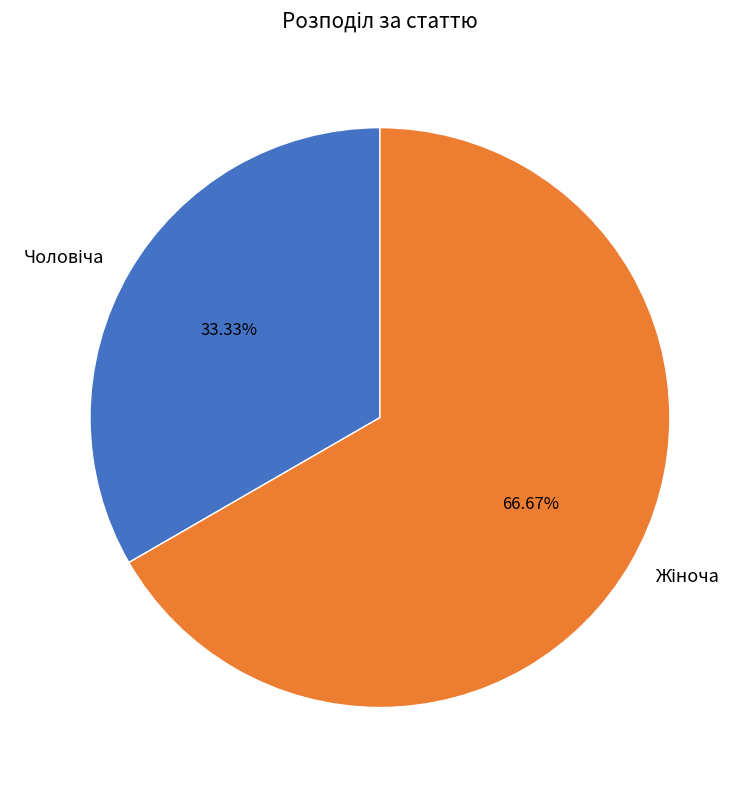

Is there any slice that represents more than half of the pie?

Yes